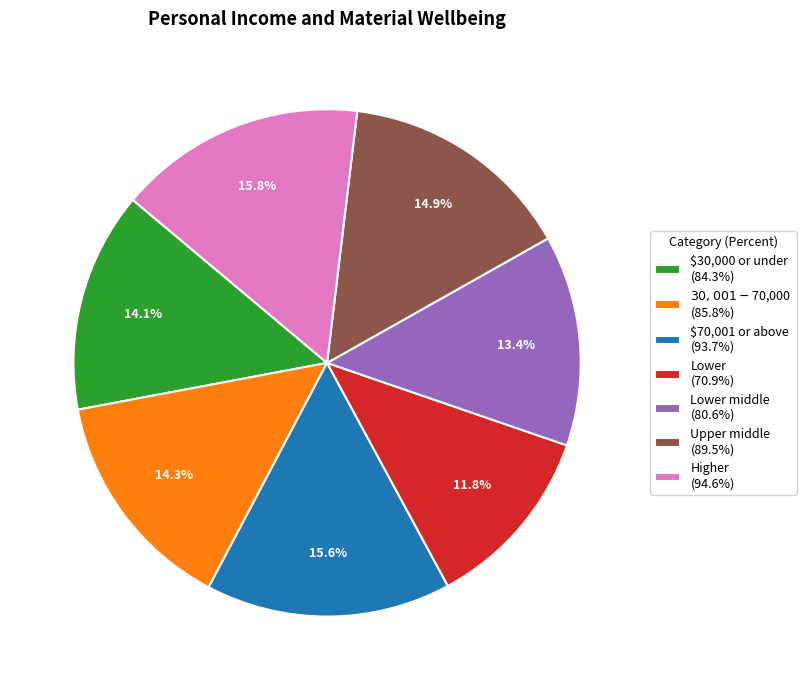

Does $30,000 or under (84.3%) account for over 50% of the chart?

No